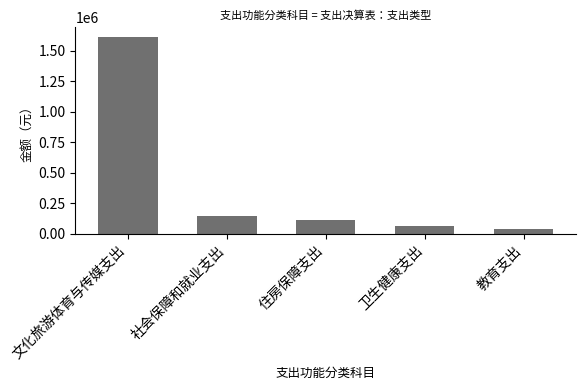

What is the difference between the second highest and minimum values?

108861.0